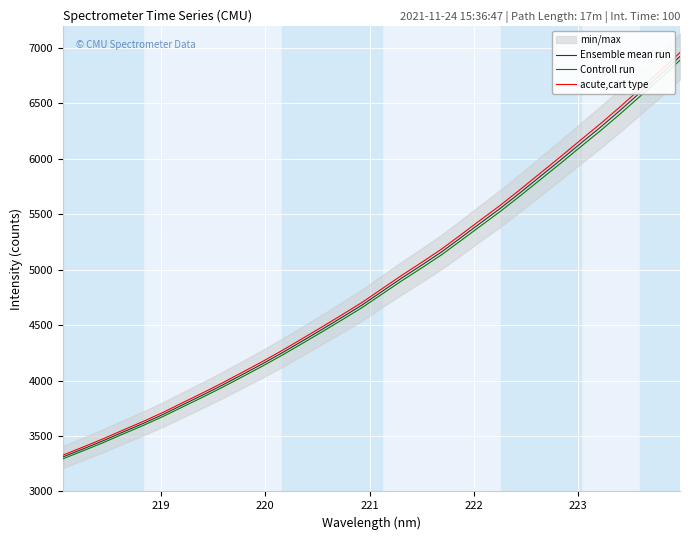

Reading left to right, extract all data points from this chart.

Ensemble mean run: 3312.2	3383.7	3456.9	3535.5	3612.1	3693.5	3781.7	3869.3	3959.7	4054.8	4150.6	4250.9	4355.9	4462.0	4570.3	4680.4	4802.4	4924.2	5040.2	5159.6	5292.0	5426.1	5559.0	5700.8	5846.0	5990.9	6139.3	6285.8	6439.5	6598.7	6757.8	6924.1
Controll run: 3295.7	3366.8	3439.6	3517.8	3594.1	3675.0	3762.8	3850.0	3939.9	4034.5	4129.9	4229.6	4334.1	4439.7	4547.4	4657.0	4778.4	4899.6	5015.0	5133.8	5265.5	5399.0	5531.2	5672.3	5816.8	5961.0	6108.6	6254.4	6407.3	6565.7	6724.0	6889.5
acute,cart type: 3328.8	3400.6	3474.2	3553.1	3630.2	3712.0	3800.7	3888.6	3979.4	4075.1	4171.4	4272.2	4377.6	4484.3	4593.1	4703.8	4826.4	4948.8	5065.4	5185.4	5318.5	5453.2	5586.8	5729.3	5875.2	6020.9	6170.0	6317.2	6471.7	6631.7	6791.5	6958.7